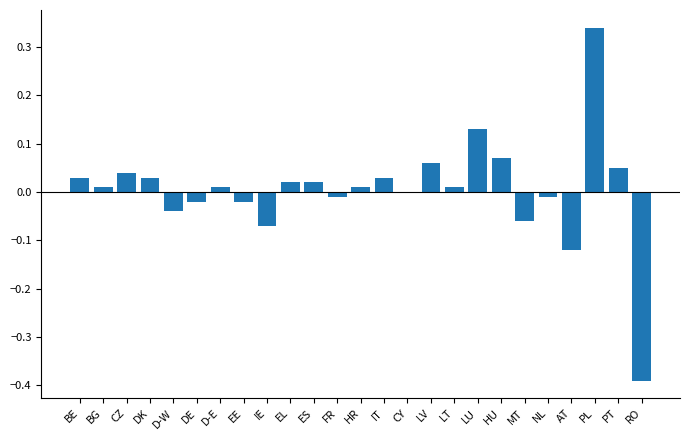

Are the bars grouped side by side (vs. stacked)?

No